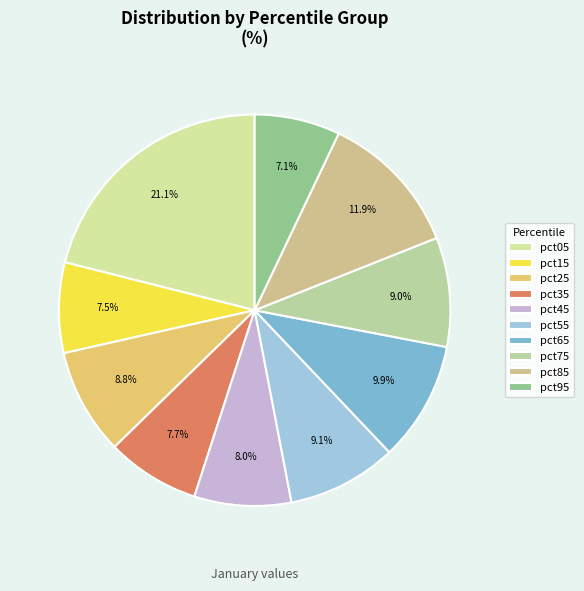

Rank the categories by value from lowest to highest.

pct95, pct15, pct35, pct45, pct25, pct75, pct55, pct65, pct85, pct05